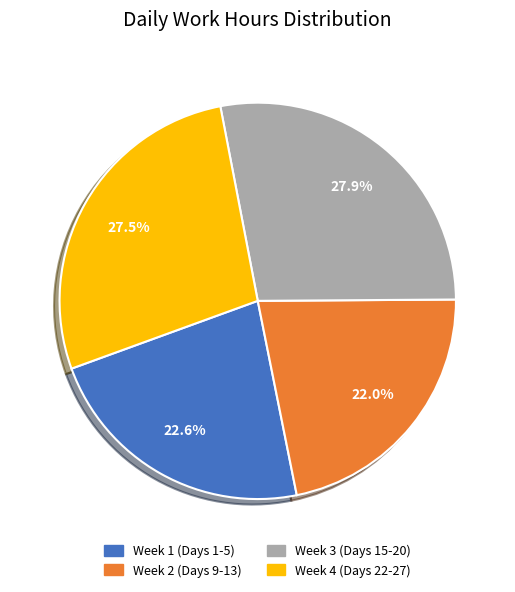

Does any single category account for the majority?

No